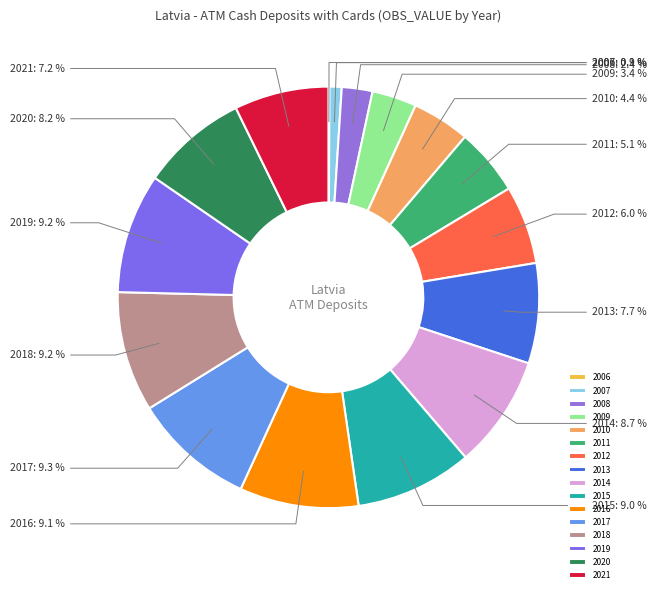

Between 2019 and 2014, which is larger?

2019